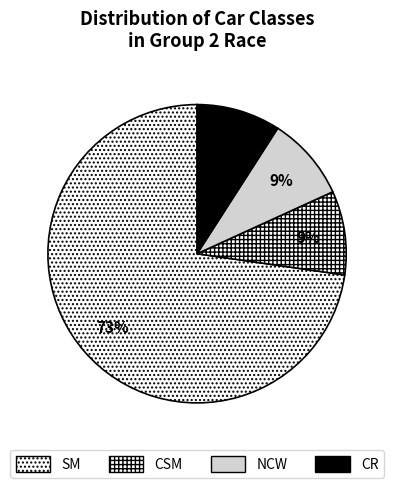

Combined, do CSM and SM account for over 50%?

Yes